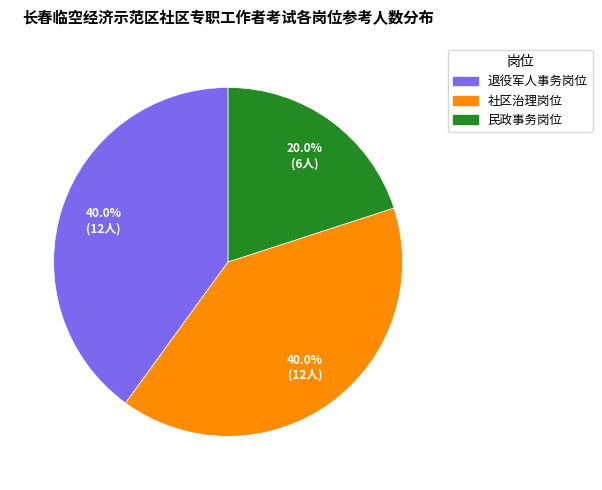

To the nearest percent, what is the combined percentage of 退役军人事务岗位 and 民政事务岗位?

60%